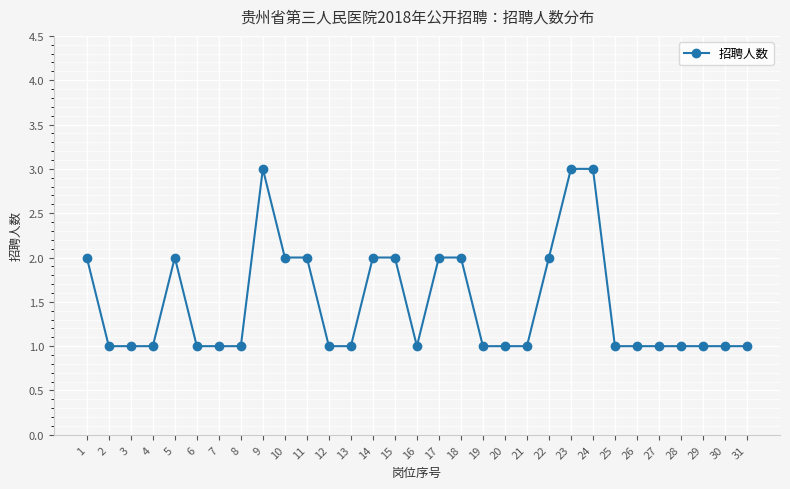

How many lines are shown in the chart?

1